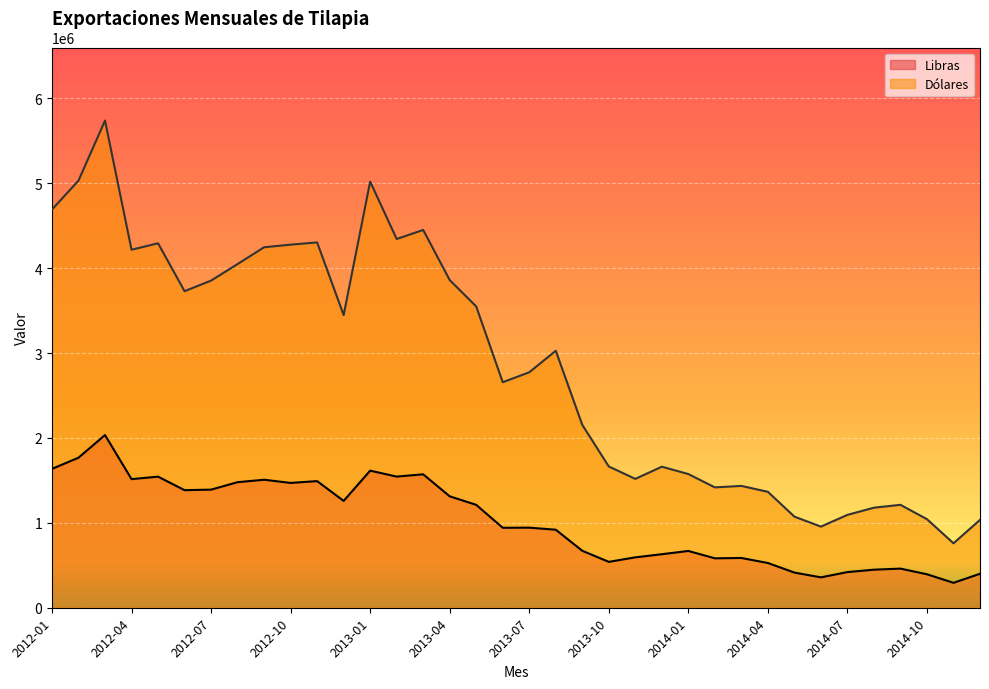

At which label is Dólares closest to 3248499?

2012-12